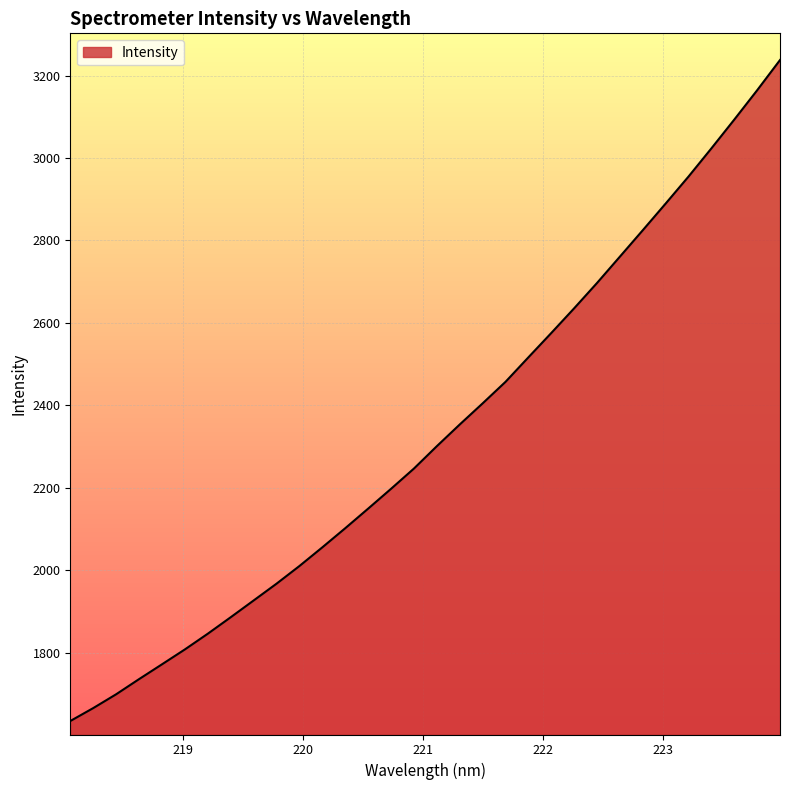

What is the difference between the maximum and minimum values?

1603.2